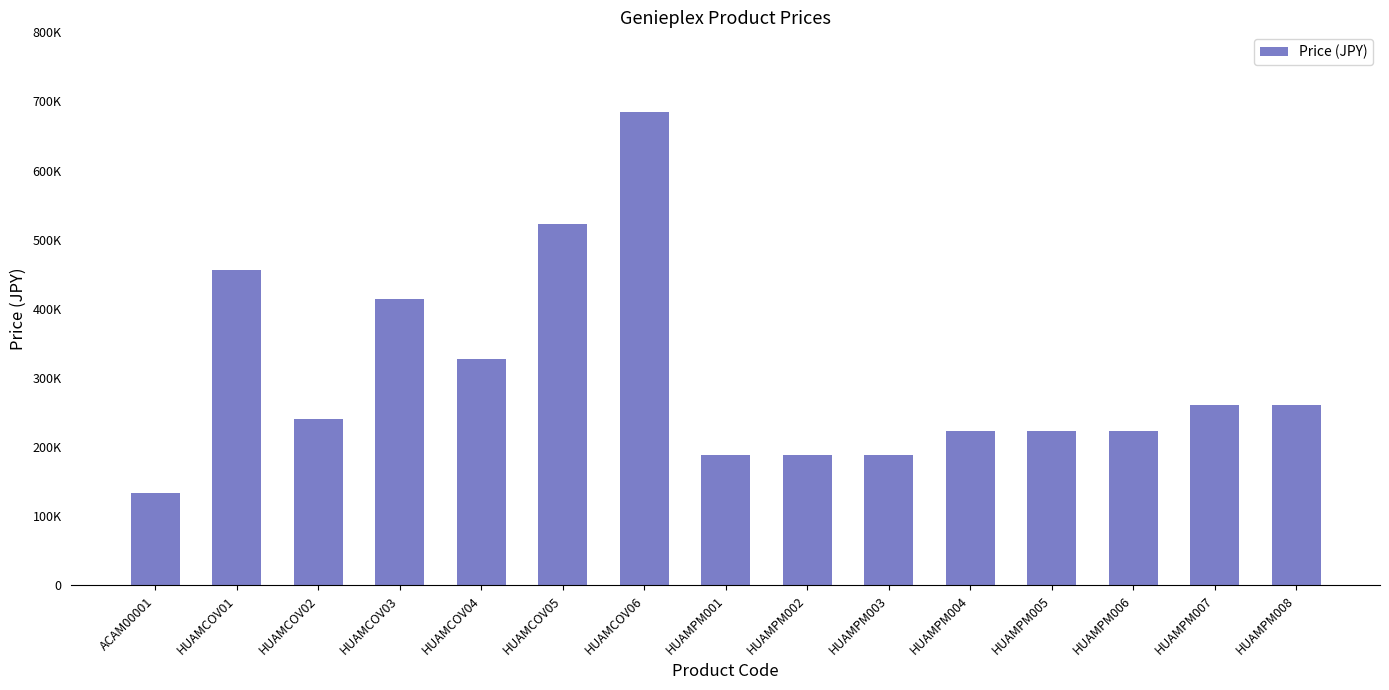

What is the sum of the values at HUAMCOV05 and HUAMPM001?

712000